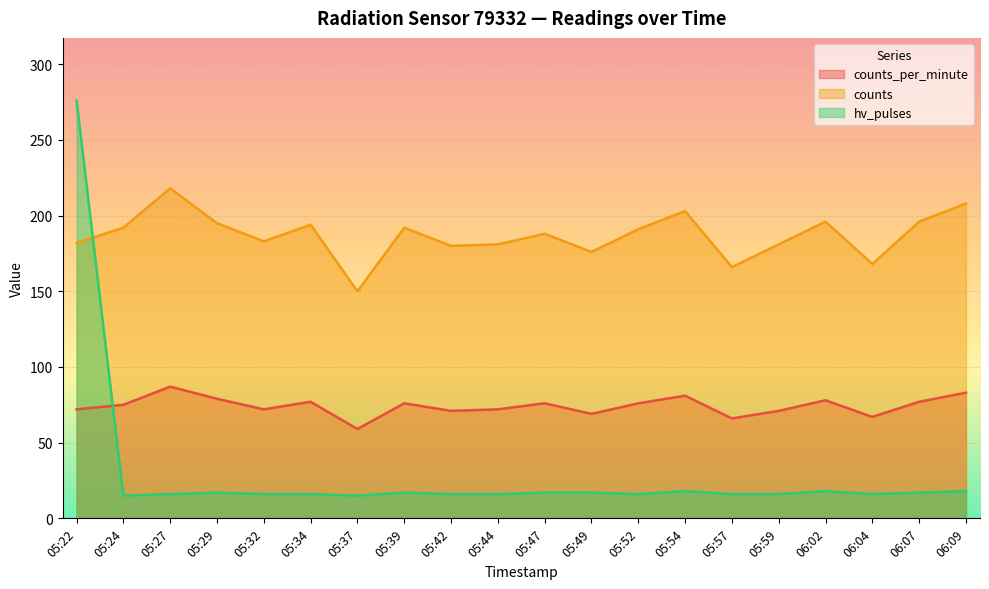

What are all the series names shown in the legend?

counts_per_minute, counts, hv_pulses